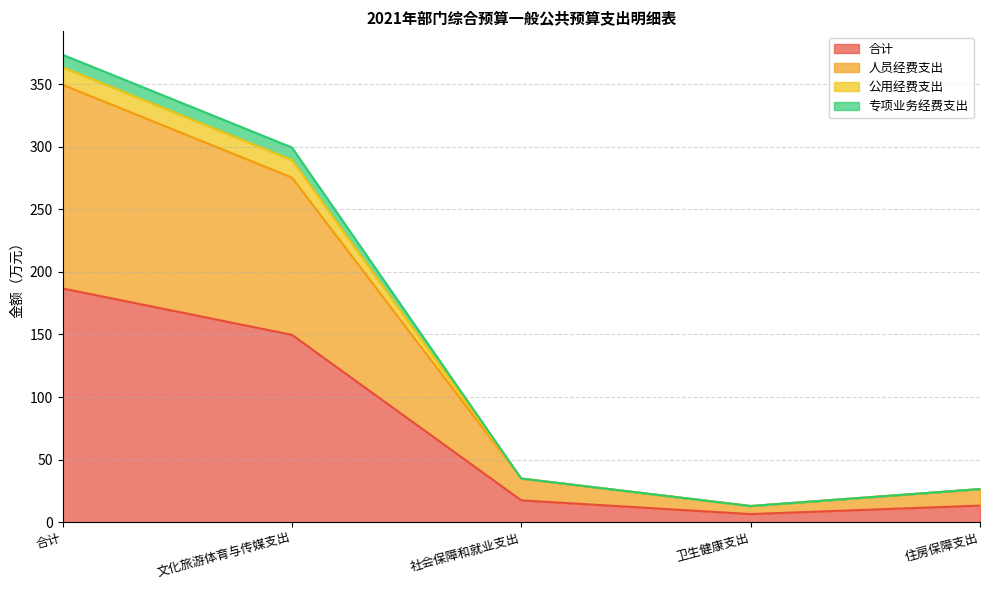

How many data points does each series have?

5